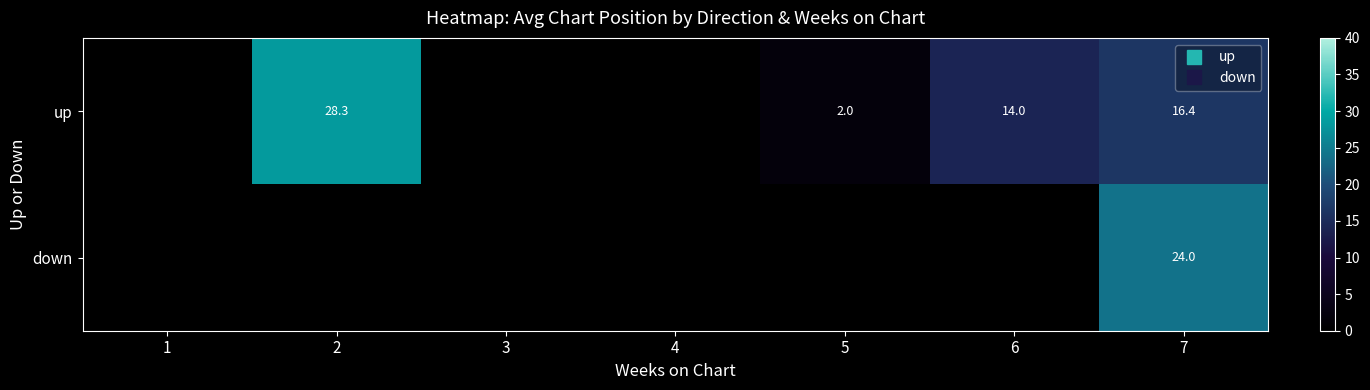

How many distinct data groups are displayed?

2